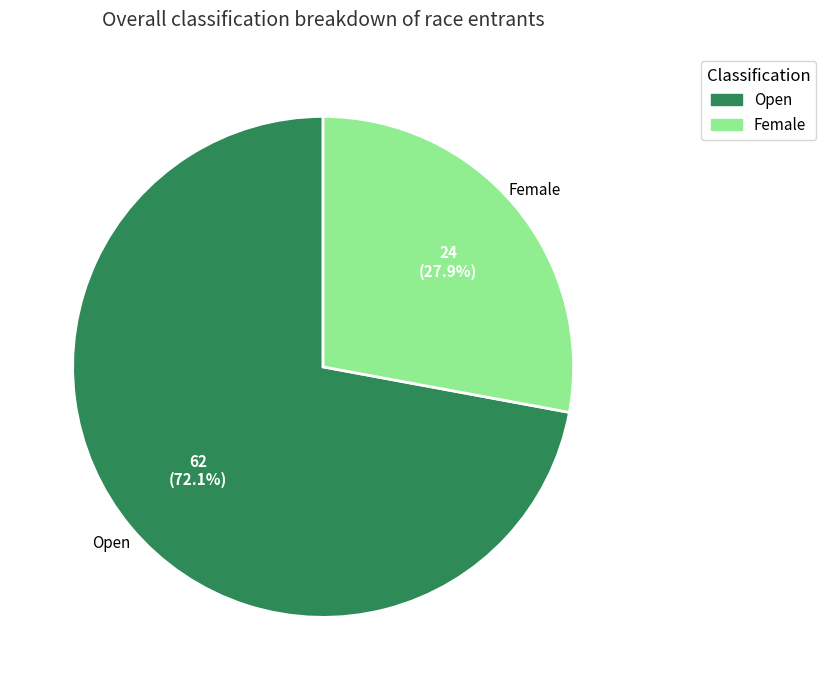

To the nearest percent, what is the combined percentage of Open and Female?

100%